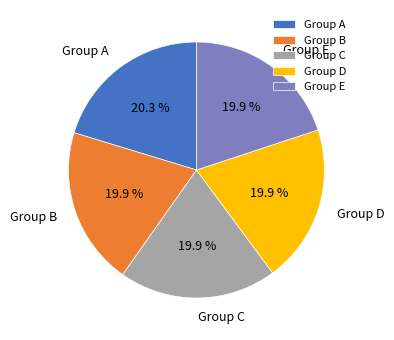

Approximately how many times larger is the value at Group D compared to Group B?

1.0